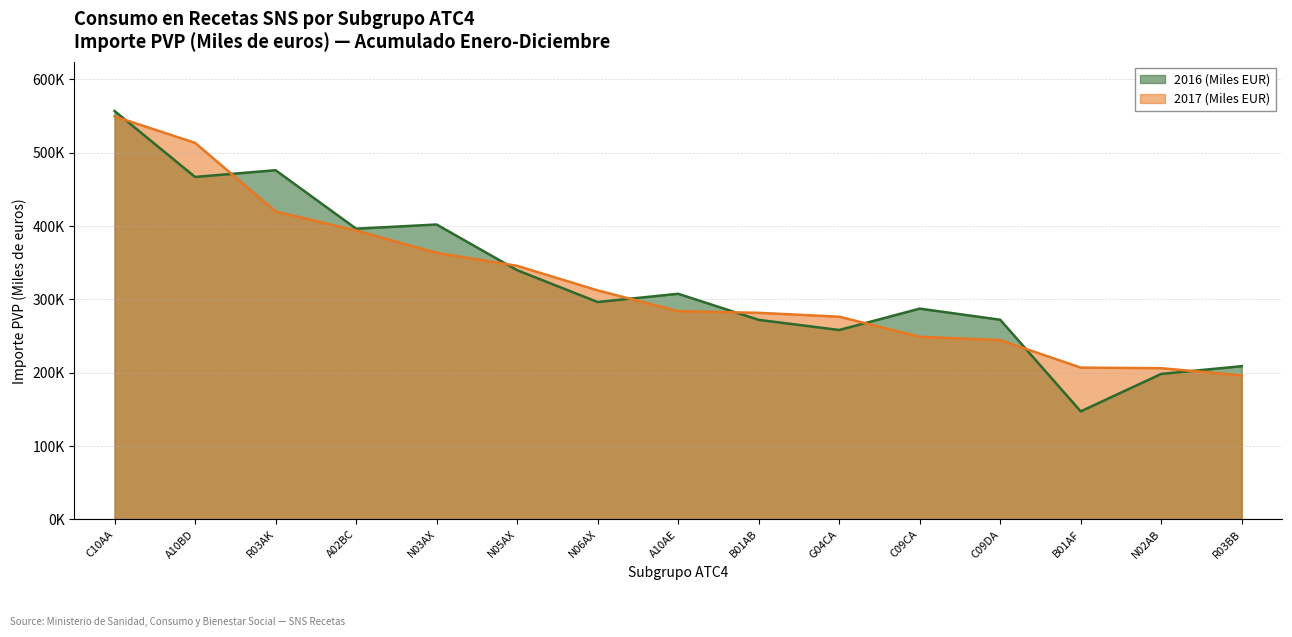

Which label corresponds to the smallest value in the chart?

B01AF